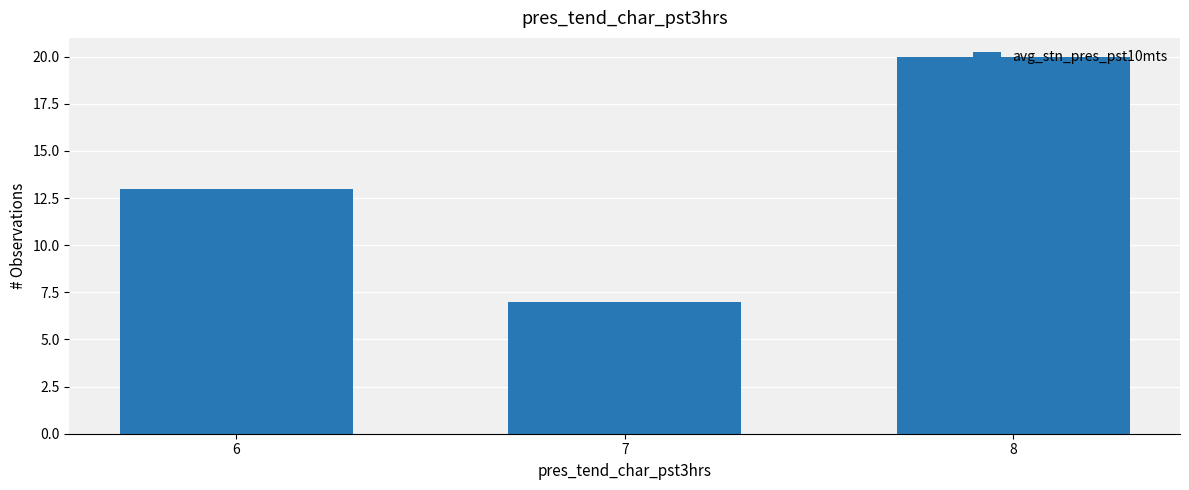

True or false: the data shows 3 at 7.

False